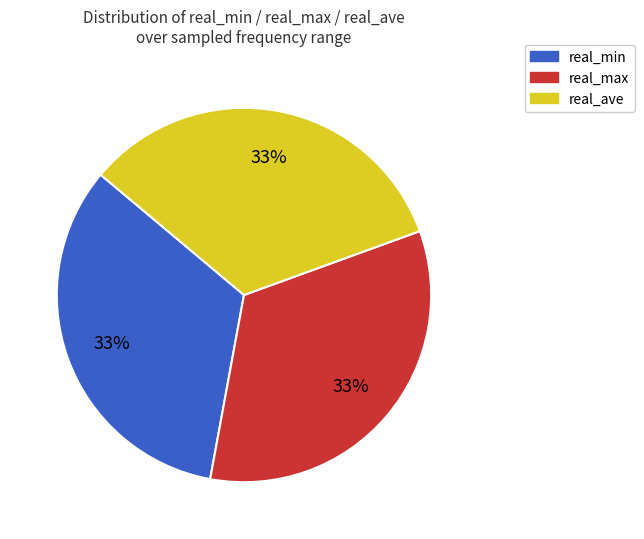

Is it true that real_ave is 33% of the pie?

True